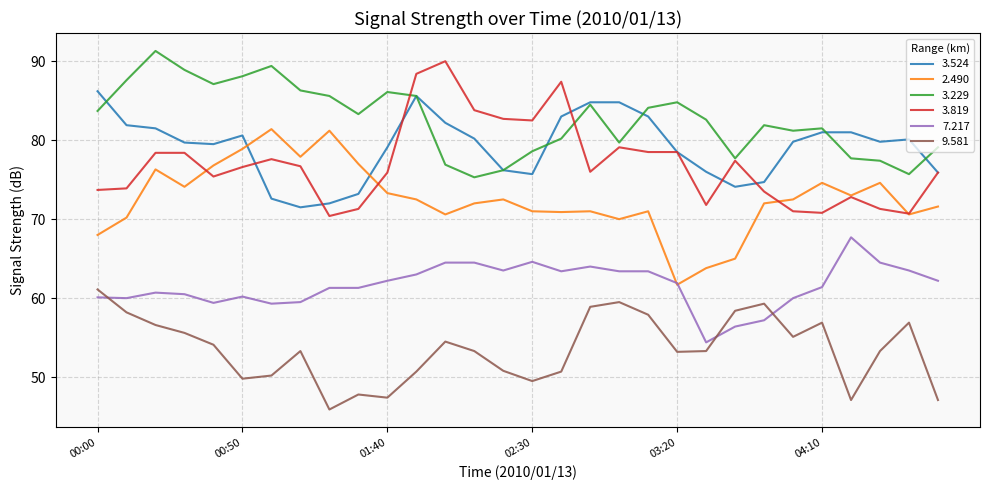

What are all the series names shown in the legend?

3.524, 2.490, 3.229, 3.819, 7.217, 9.581